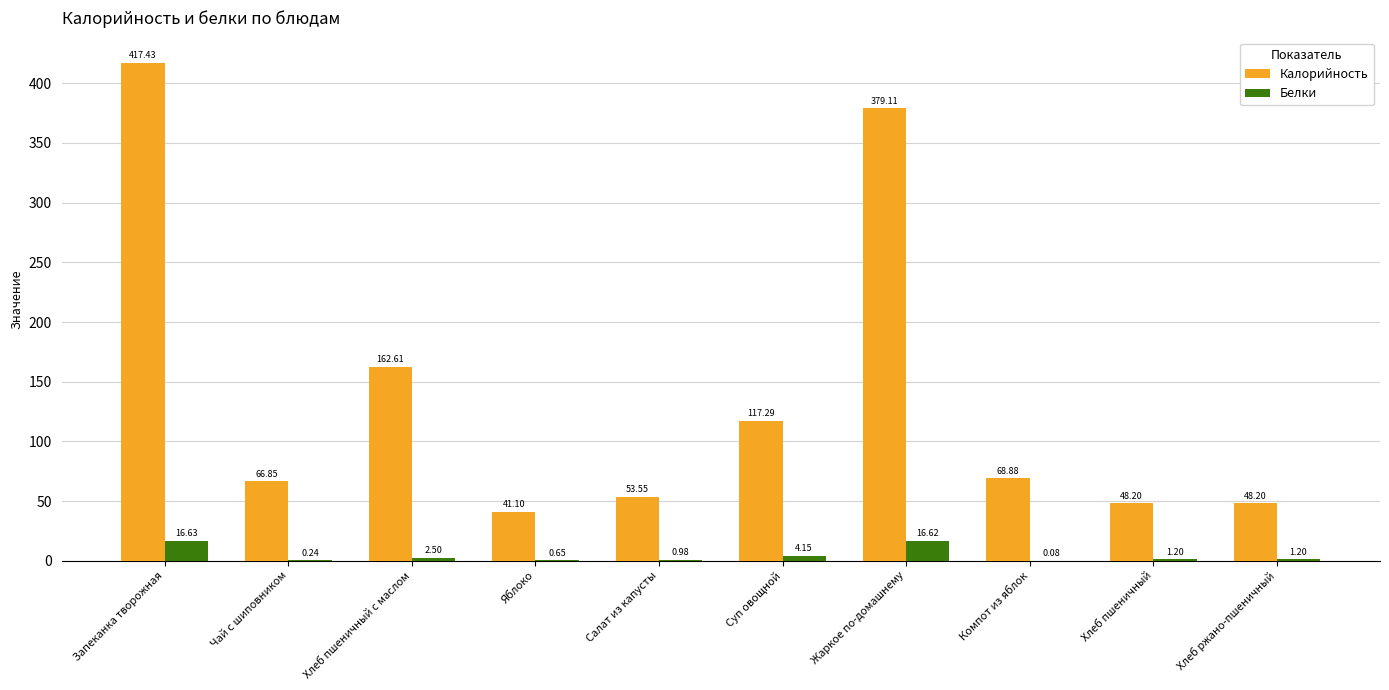

What are all the series names shown in the legend?

Калорийность, Белки